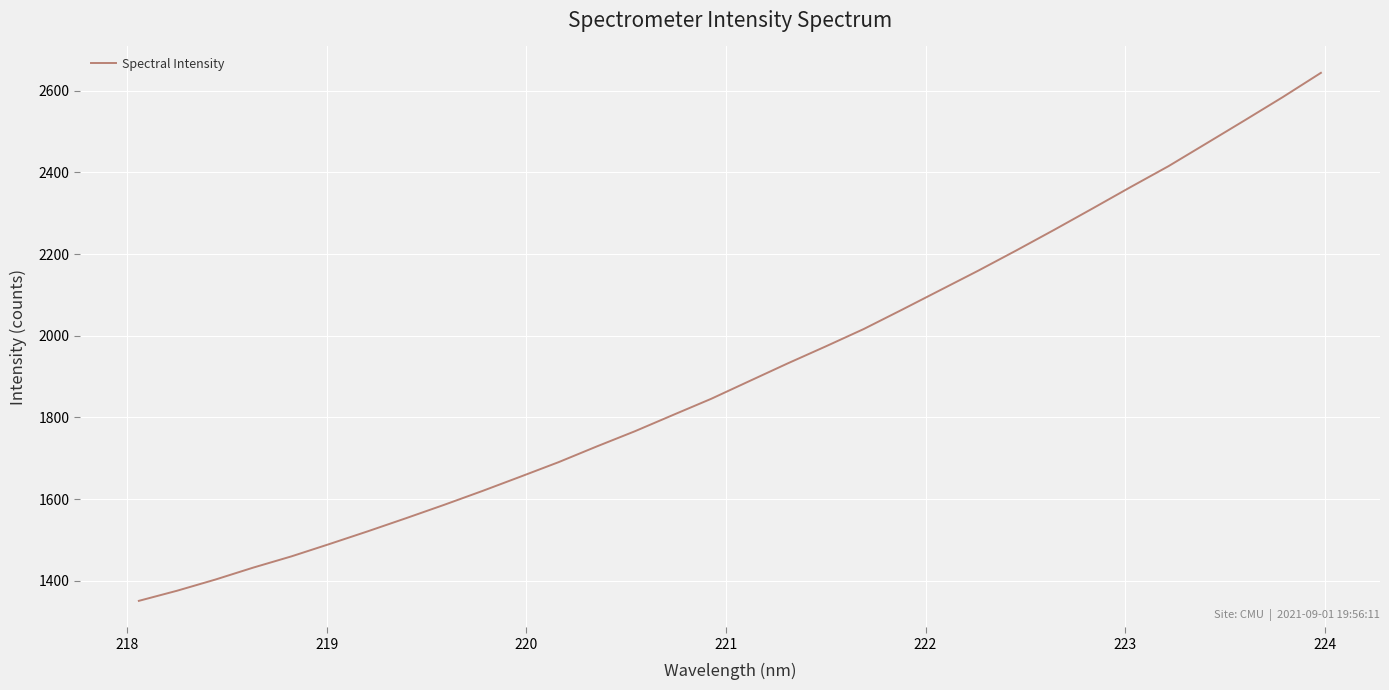

What is the difference between the maximum and minimum values?

1292.0